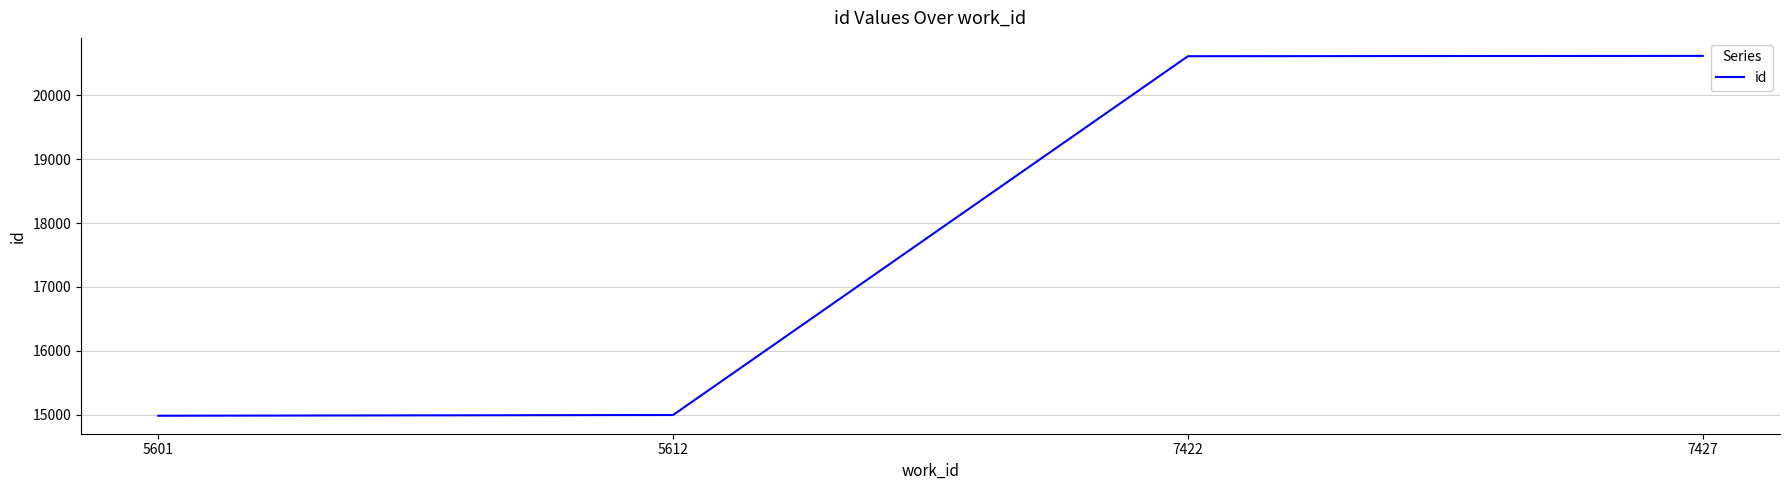

The chart shows a value of 7768.3 at 7427. True or false?

False